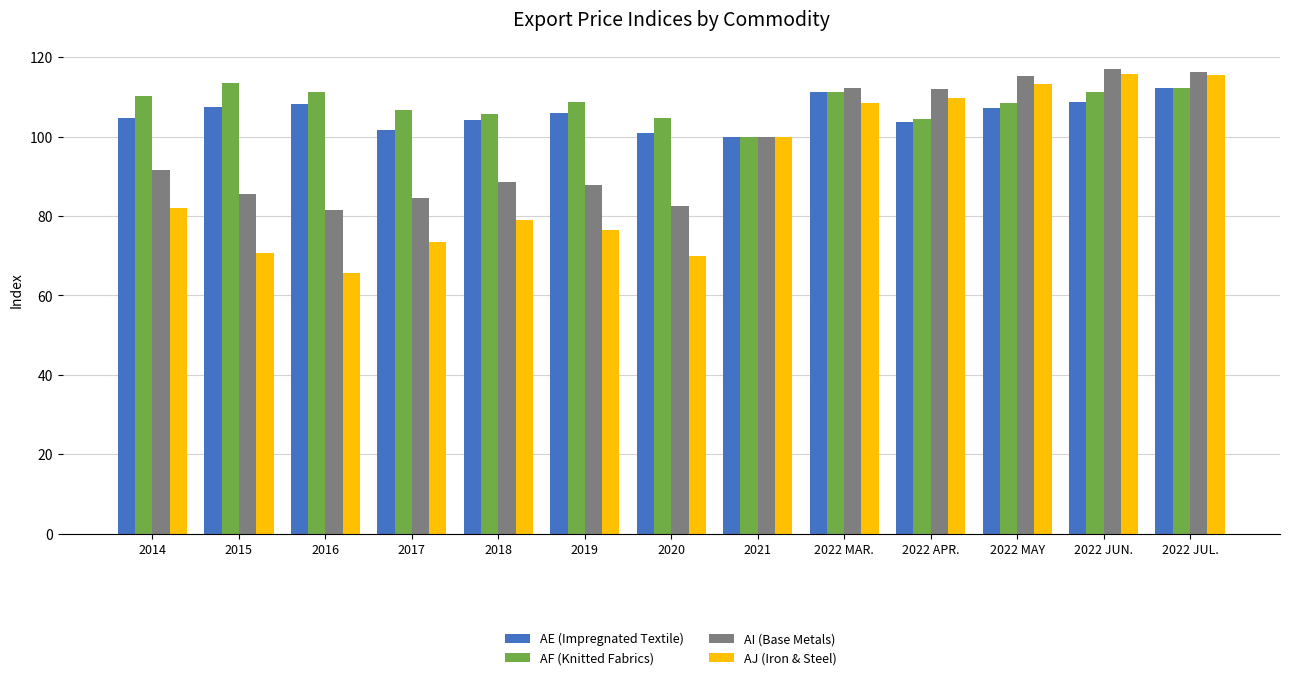

How many data points in AF (Knitted Fabrics) are less than 108?

5